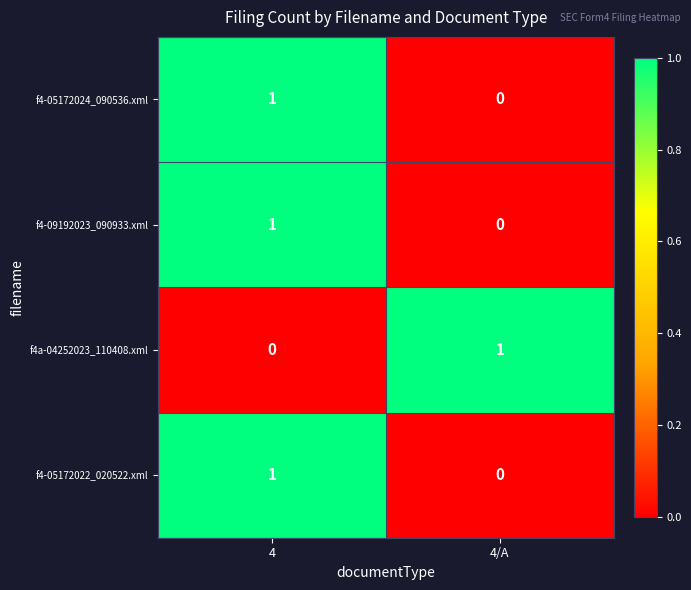

Reading right to left, transcribe all the data shown in this chart.

f4-05172024_090536.xml: 0	1
f4-09192023_090933.xml: 0	1
f4a-04252023_110408.xml: 1	0
f4-05172022_020522.xml: 0	1